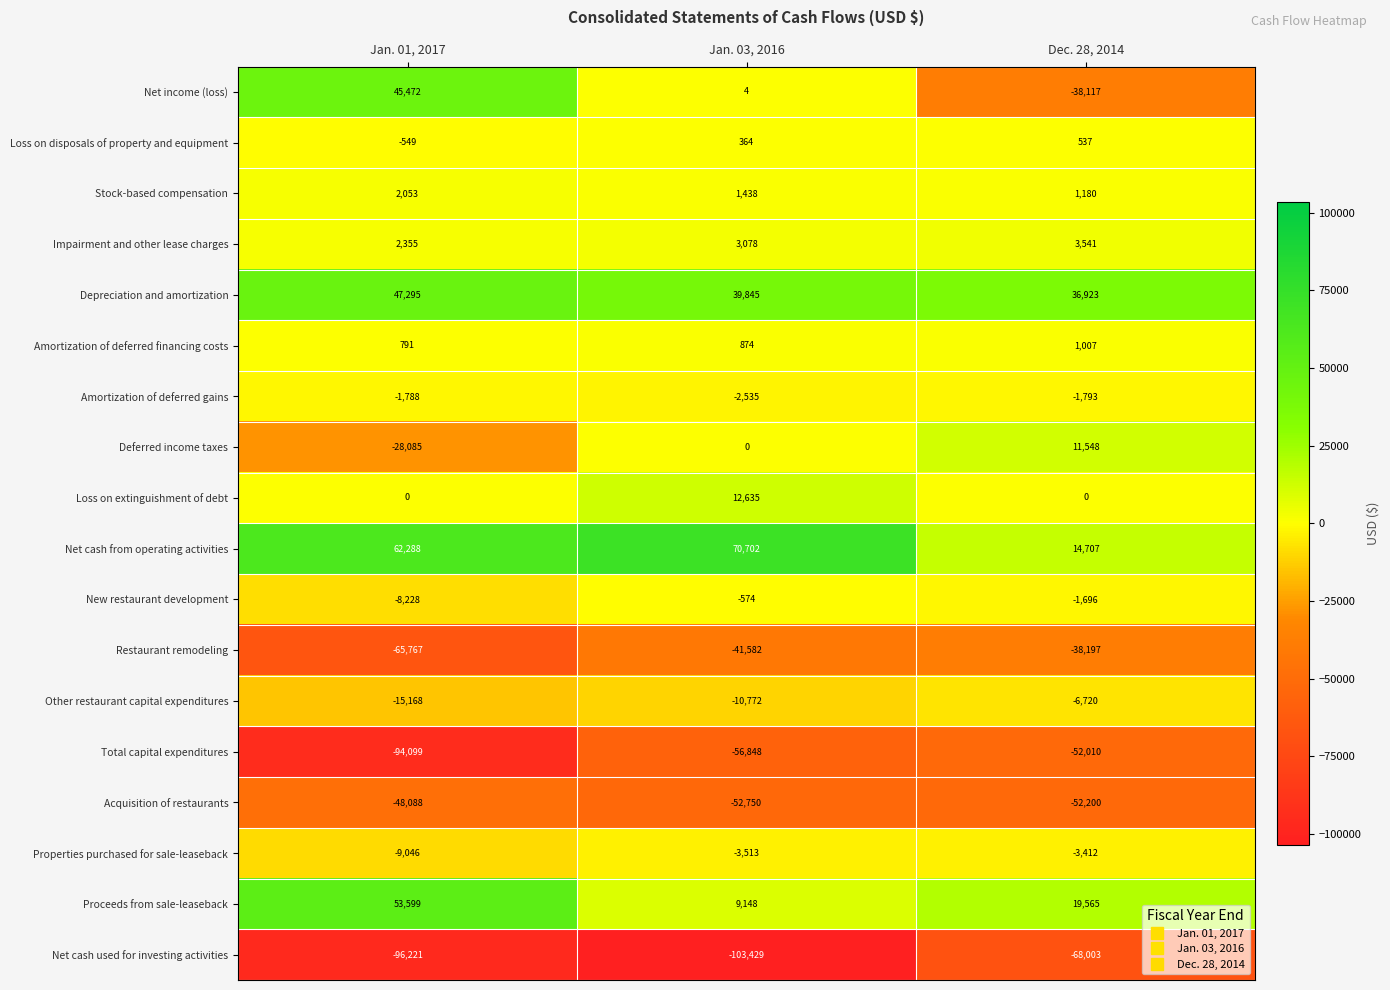

Which series has the largest total across all categories?

Net cash from operating activities